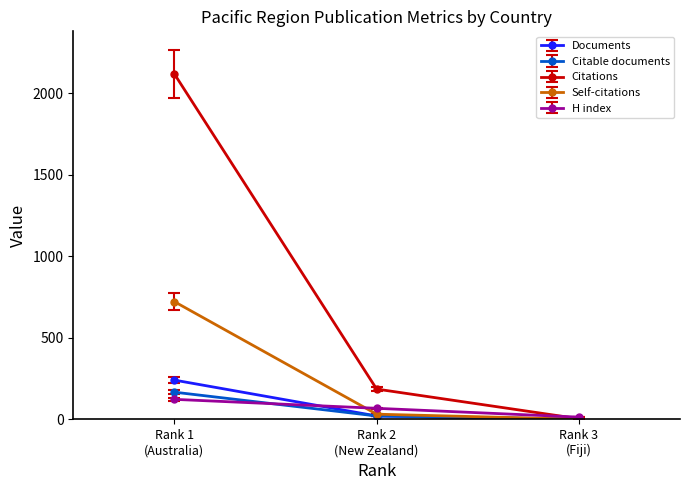

Does the chart display data point markers on the line(s)?

Yes